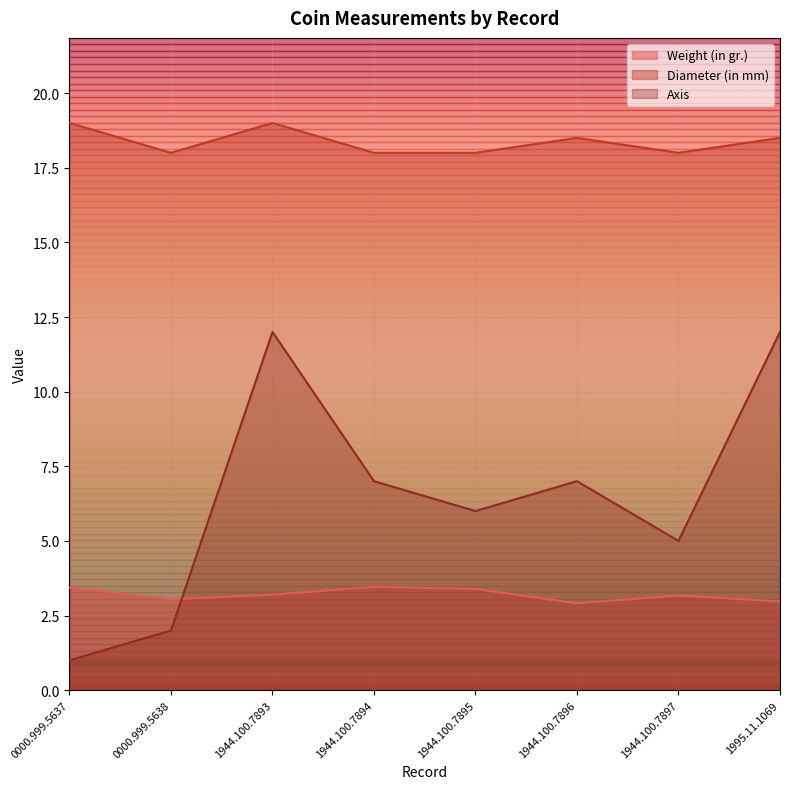

What is the maximum value shown in the chart?

19.0